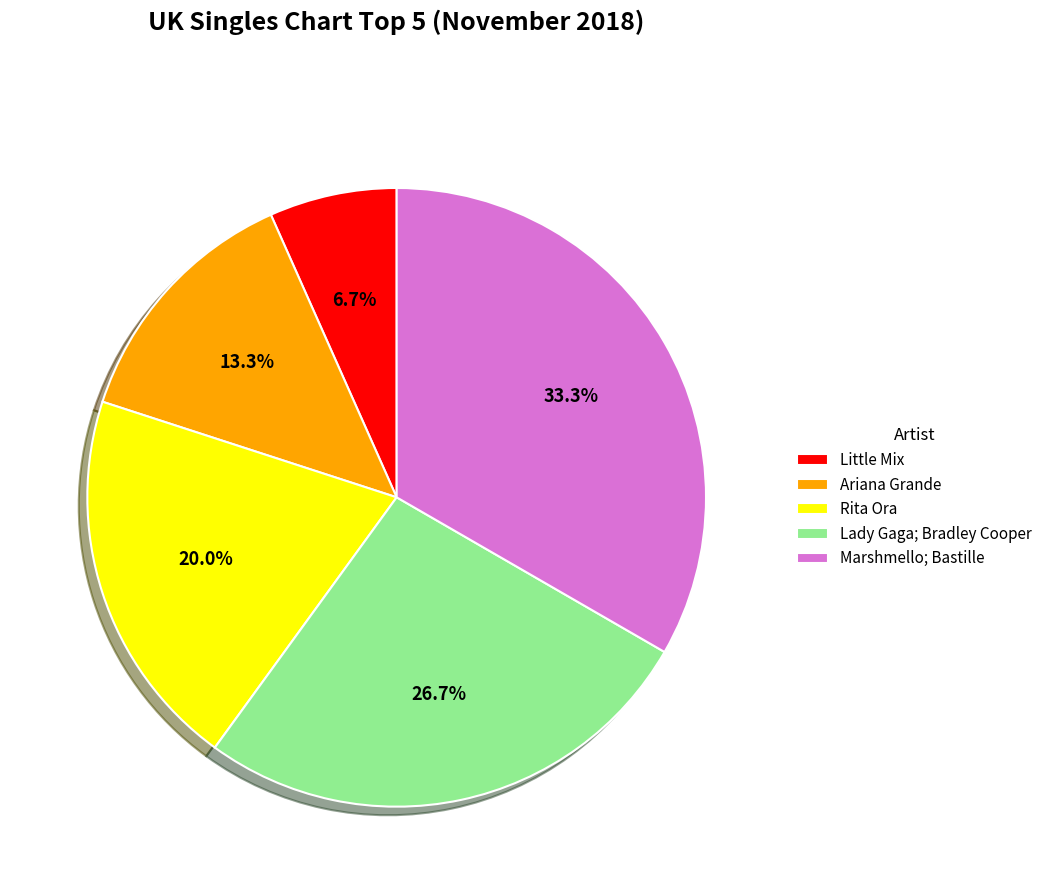

What is the smallest slice in the pie chart?

Little Mix